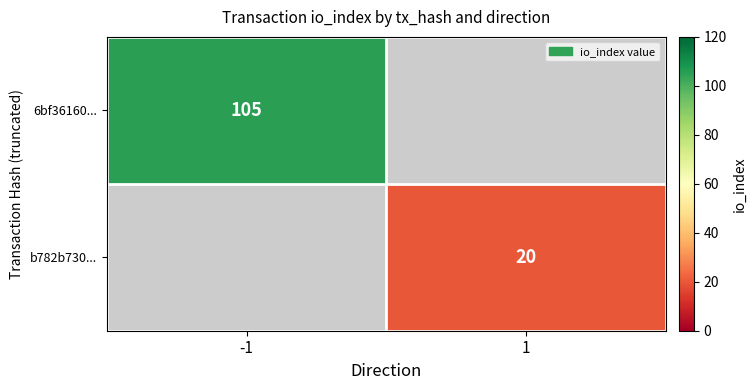

At which category does the chart reach its minimum across all series?

1